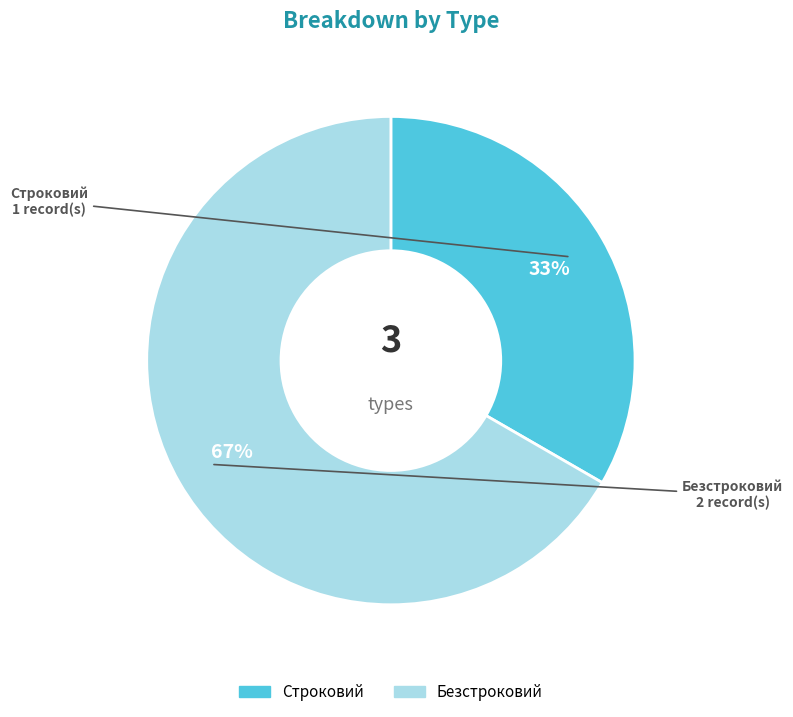

Do Безстроковий and Строковий together represent more than half of the pie?

Yes